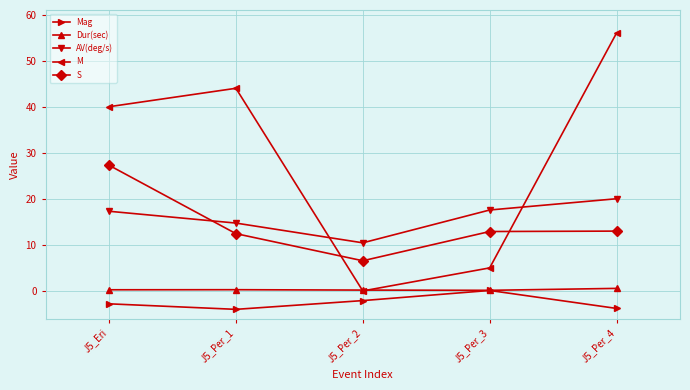

True or false: Dur(sec) and S cross at least once.

False